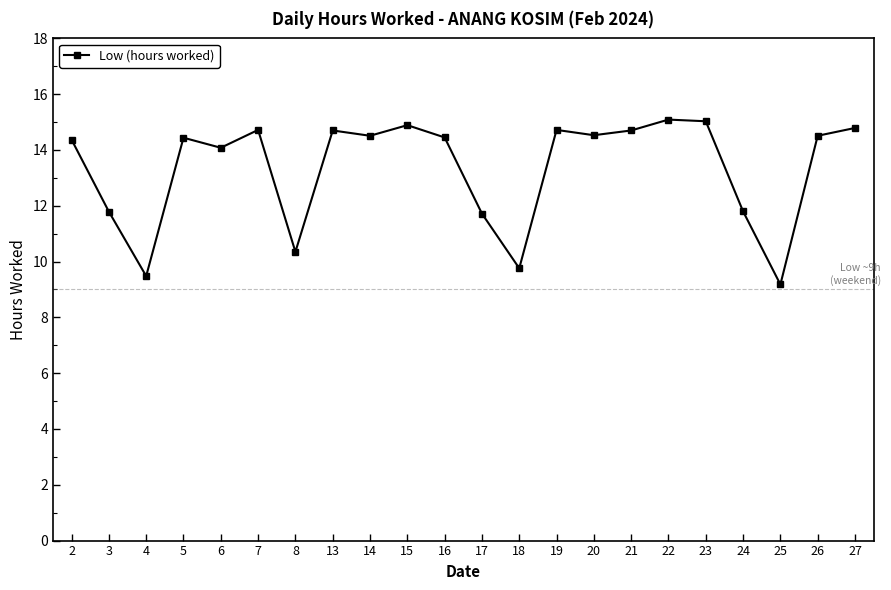

The value at 8 is 10.3. True or false?

True